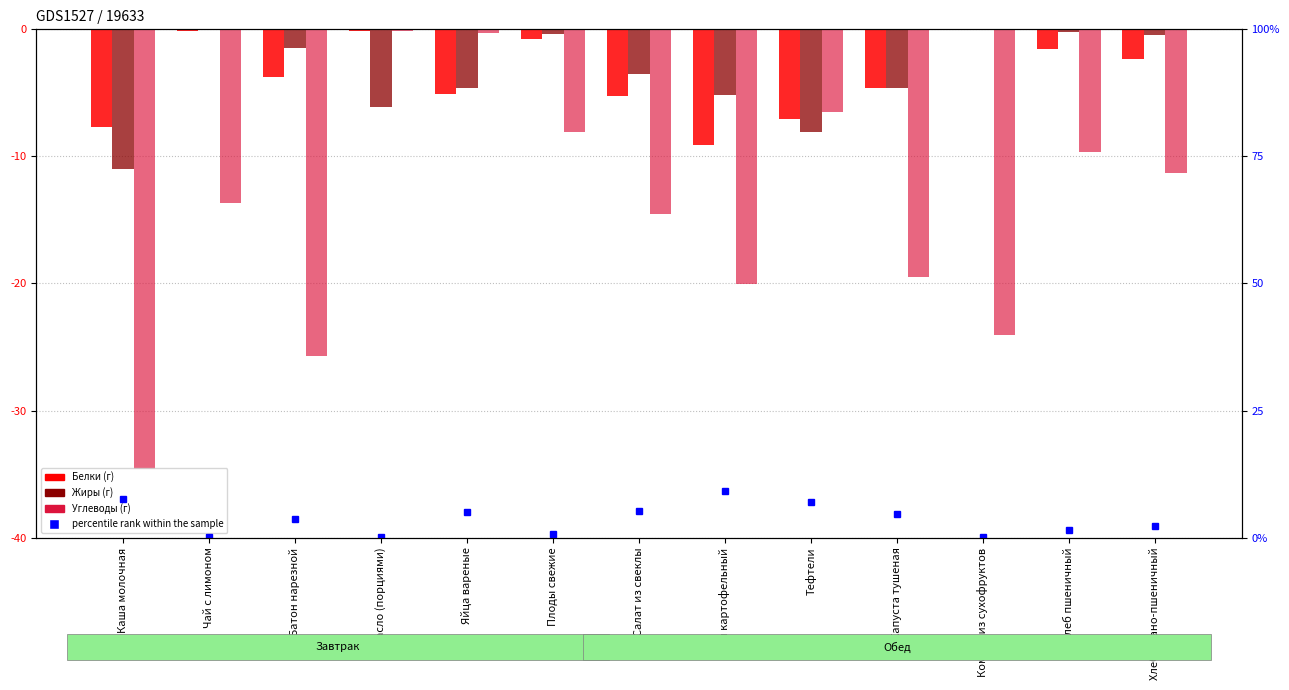

Which series has the largest total across all categories?

Жиры